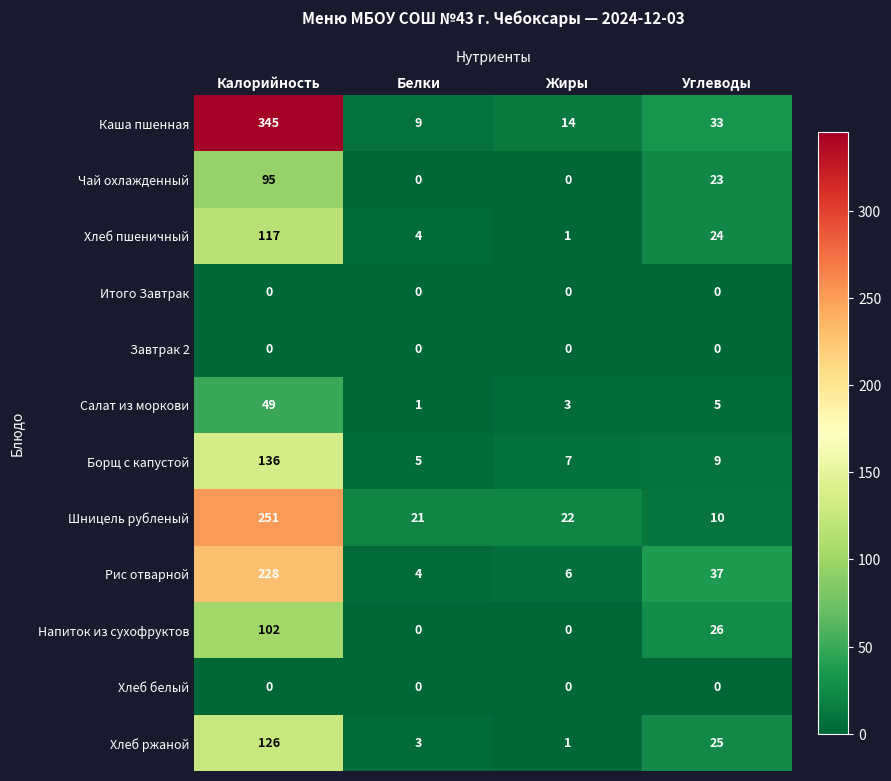

Which series changed the most between Калорийность and Углеводы?

Каша пшенная